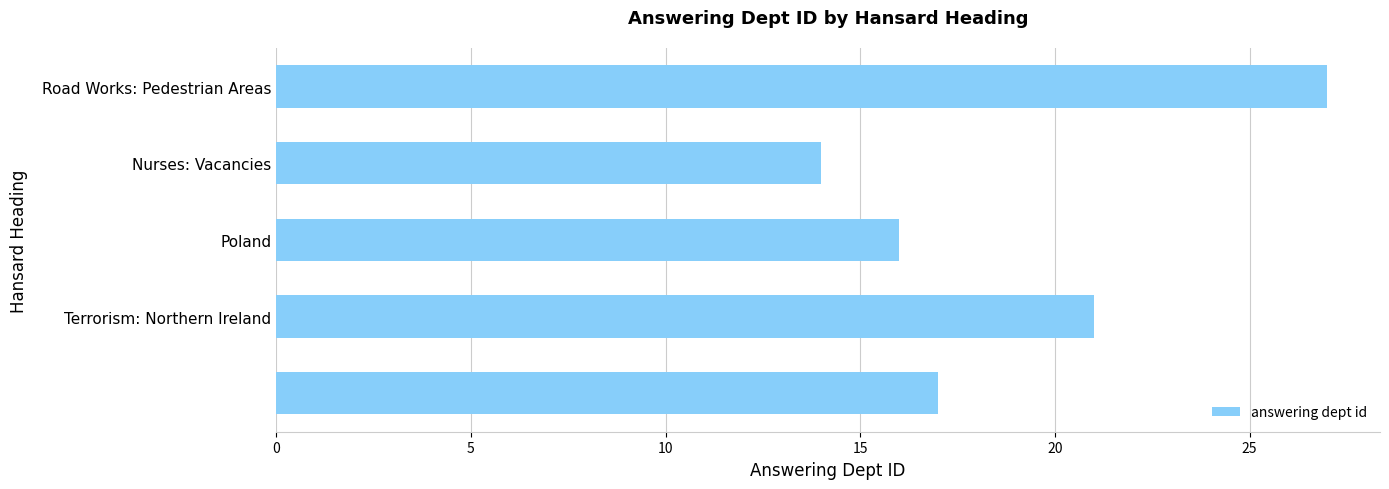

What is the smallest value displayed?

14